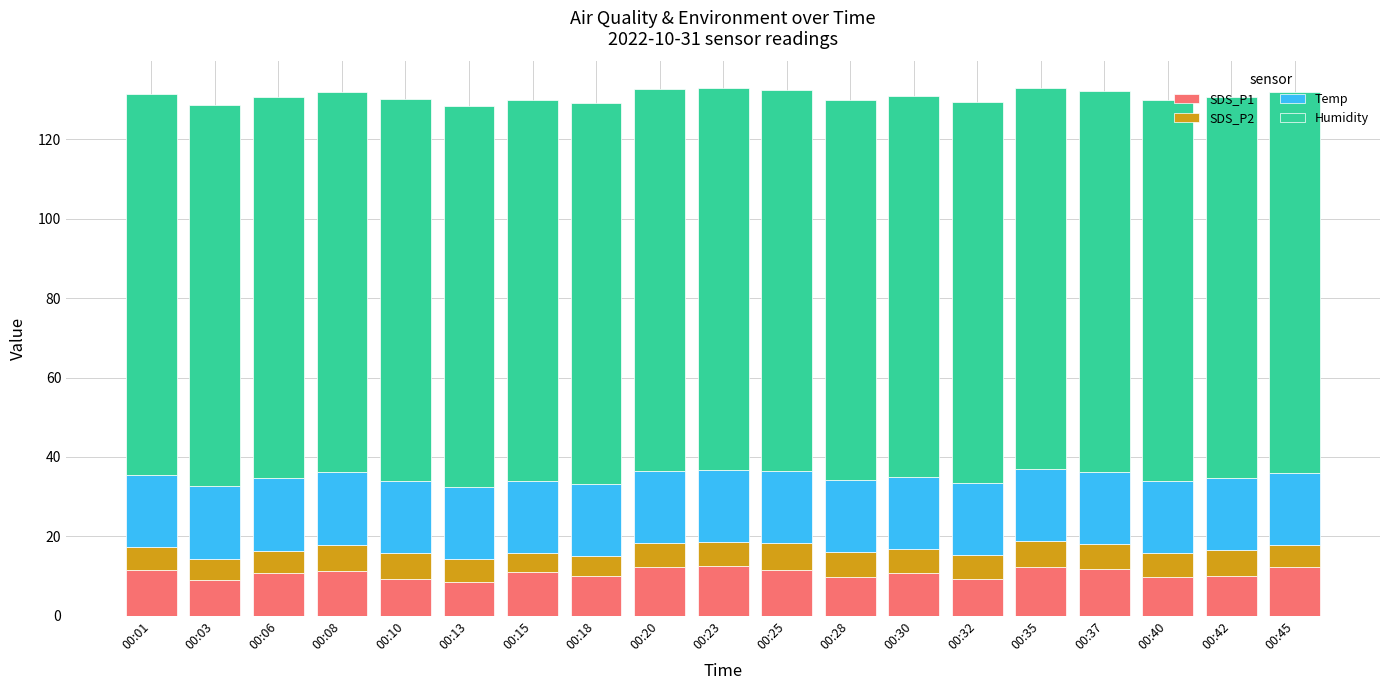

What is the lowest value of the SDS_P1 series?

8.4